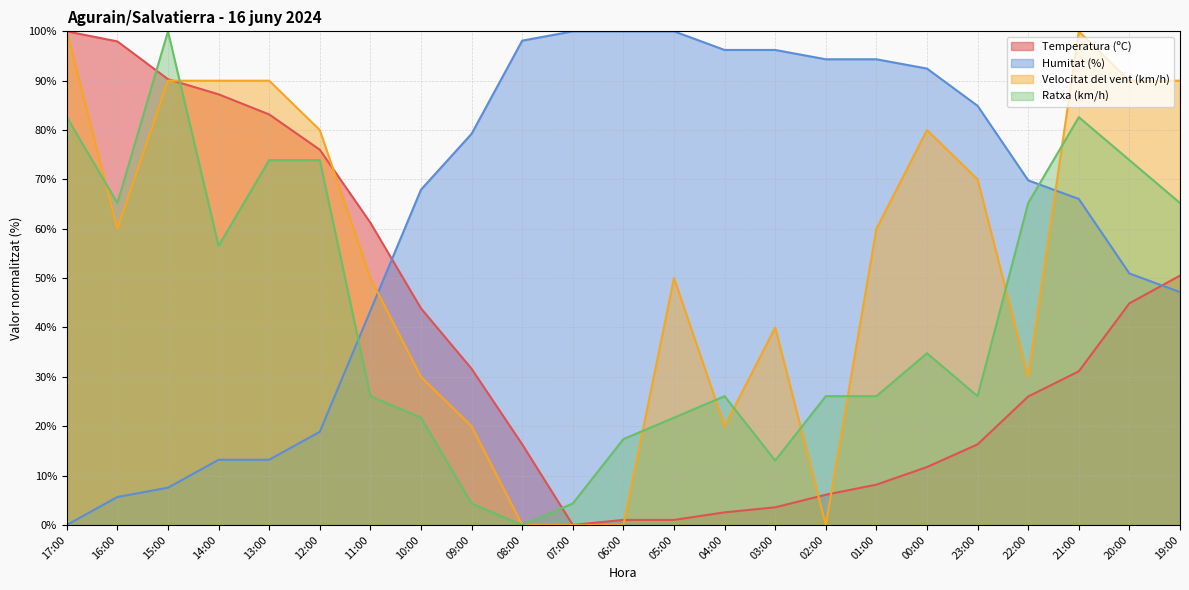

Reading left to right, list all the values displayed in this chart.

Temperatura (ºC): 100.0	98.0	90.3	87.2	83.2	76.0	61.2	43.9	31.6	16.3	0.0	1.0	1.0	2.6	3.6	6.1	8.2	11.7	16.3	26.0	31.1	44.9	50.5
Humitat (%): 0.0	5.7	7.5	13.2	13.2	18.9	43.4	67.9	79.2	98.1	100.0	100.0	100.0	96.2	96.2	94.3	94.3	92.5	84.9	69.8	66.0	50.9	47.2
Velocitat del vent (km/h): 100.0	60.0	90.0	90.0	90.0	80.0	50.0	30.0	20.0	0.0	0.0	0.0	50.0	20.0	40.0	0.0	60.0	80.0	70.0	30.0	100.0	90.0	90.0
Ratxa (km/h): 82.6	65.2	100.0	56.5	73.9	73.9	26.1	21.7	4.3	0.0	4.3	17.4	21.7	26.1	13.0	26.1	26.1	34.8	26.1	65.2	82.6	73.9	65.2